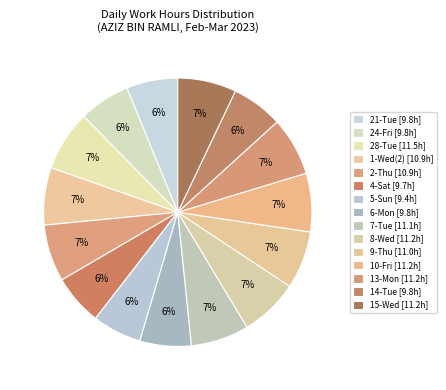

How many slices are in this pie chart?

15